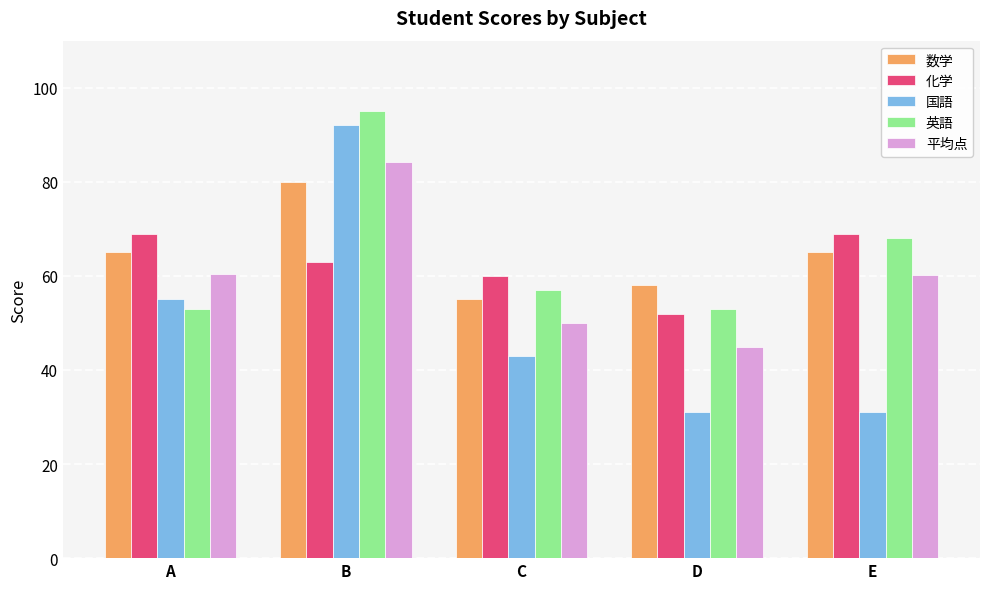

What value does the 国語 series have at D?

31.0